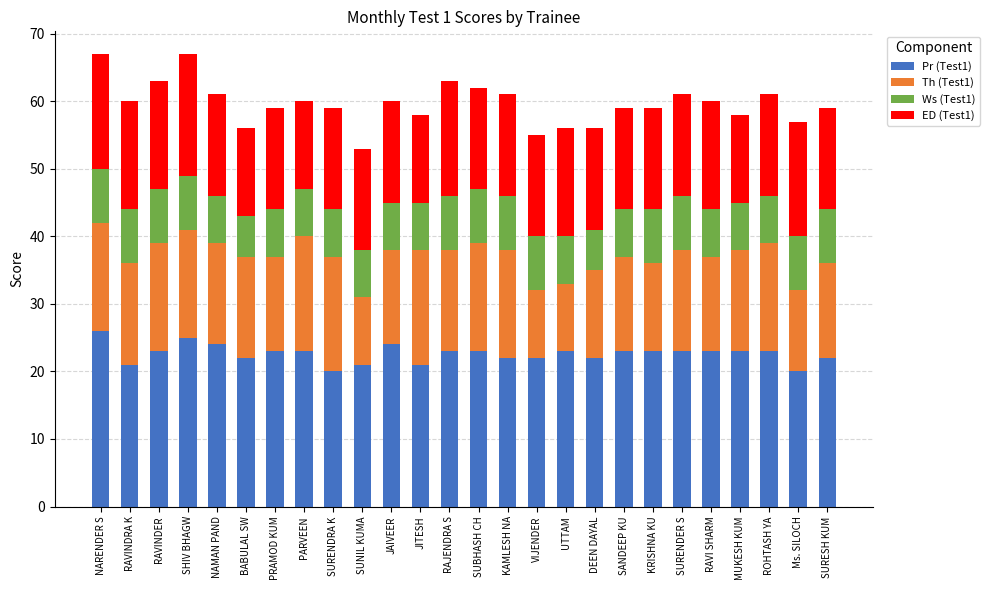

What is the value of the Pr (Test1) bar at the 14th from the left?

23